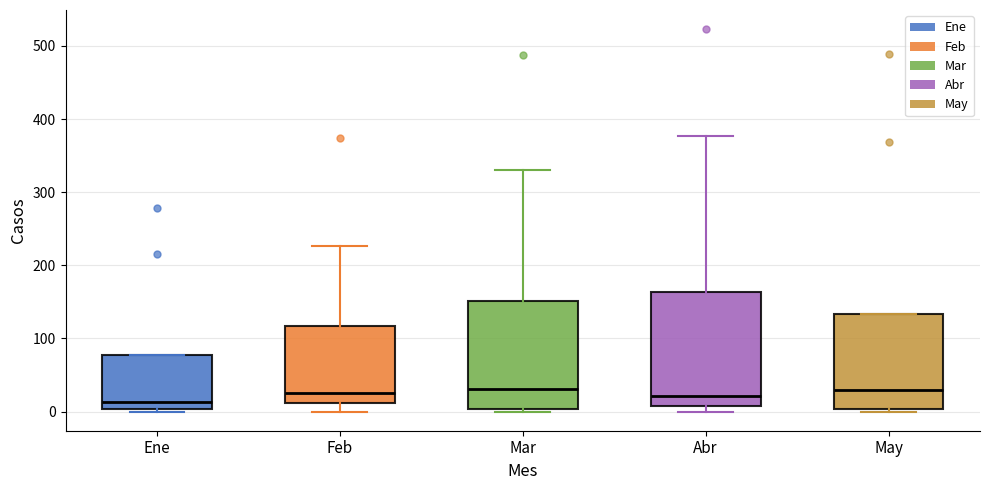

Reading left to right, transcribe this box plot: for each box, give where its median line is, the range the box spans, and where its two whiskers end, as read against the y-axis. The values are not printed on the chart, so give them approximately, as read against the axis.

Ene: median 10, box 0 to 80, whiskers 0 (just below the box's lower edge) to 80
Feb: median 30, box 10 to 120, whiskers 0 to 230
Mar: median 30, box 0 to 150, whiskers 0 to 330
Abr: median 20, box 10 to 160, whiskers 0 to 380
May: median 30, box 0 to 130, whiskers 0 (just below the box's lower edge) to 130